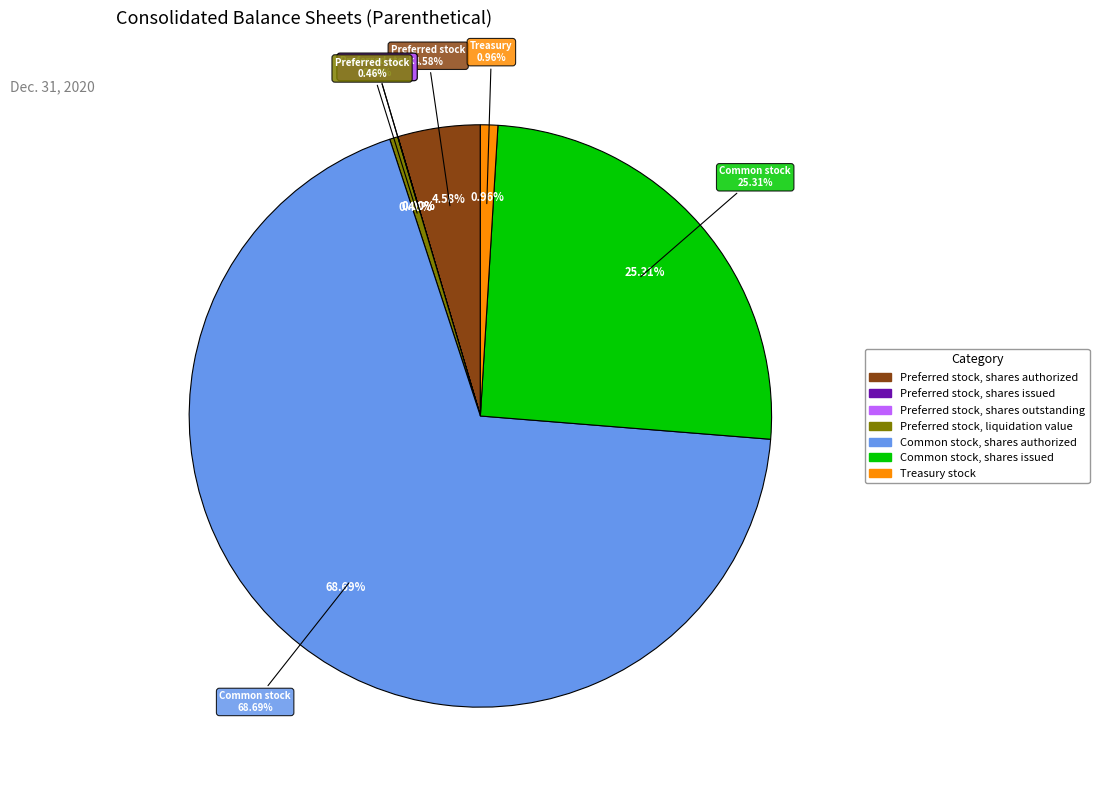

What is the change in value from Preferred stock, liquidation value to Treasury stock?

+110101